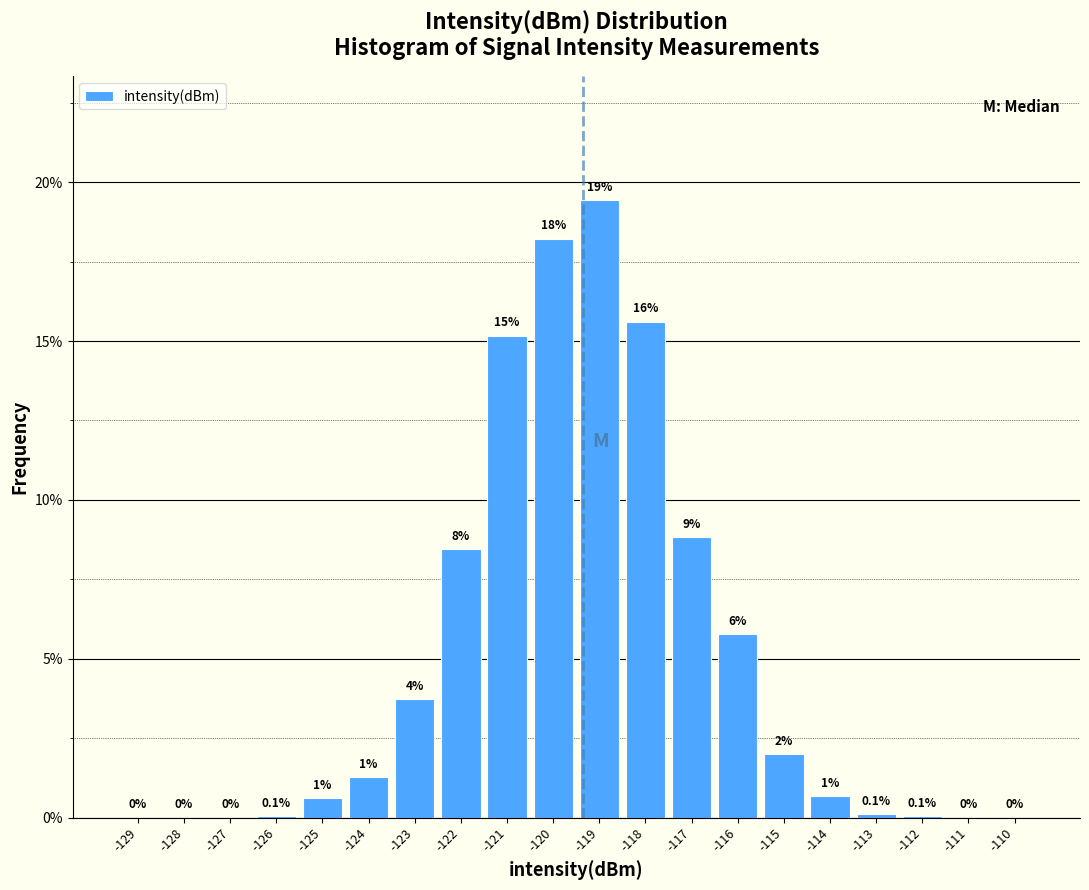

Are the bars horizontal?

No